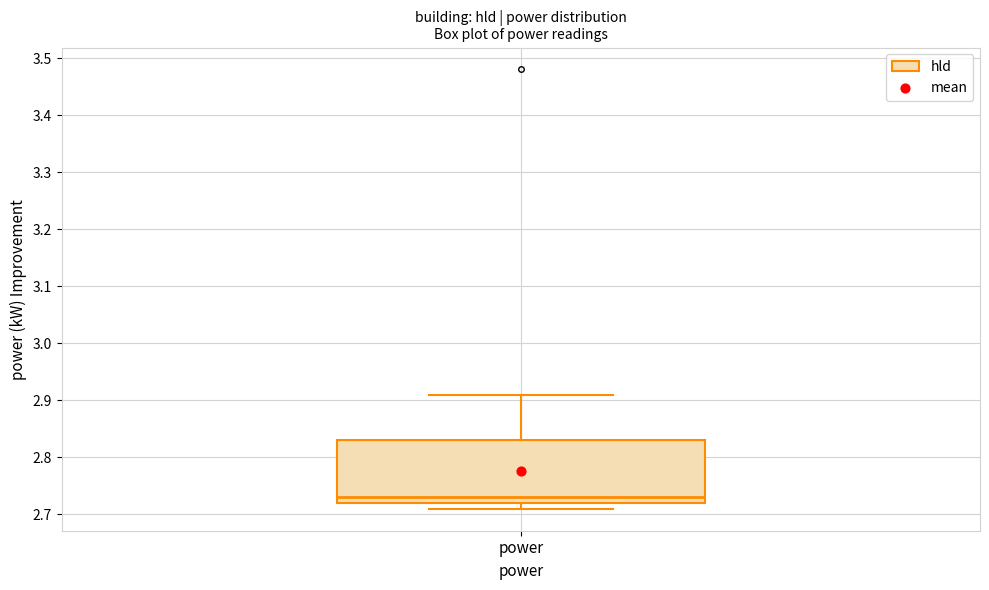

Transcribe this box plot: give where the median line is, the range the box spans, and where the two whiskers end, as read against the y-axis. The values are not printed on the chart, so give them approximately, as read against the axis.

median 2.73, box 2.72 to 2.83, whiskers 2.71 to 2.91